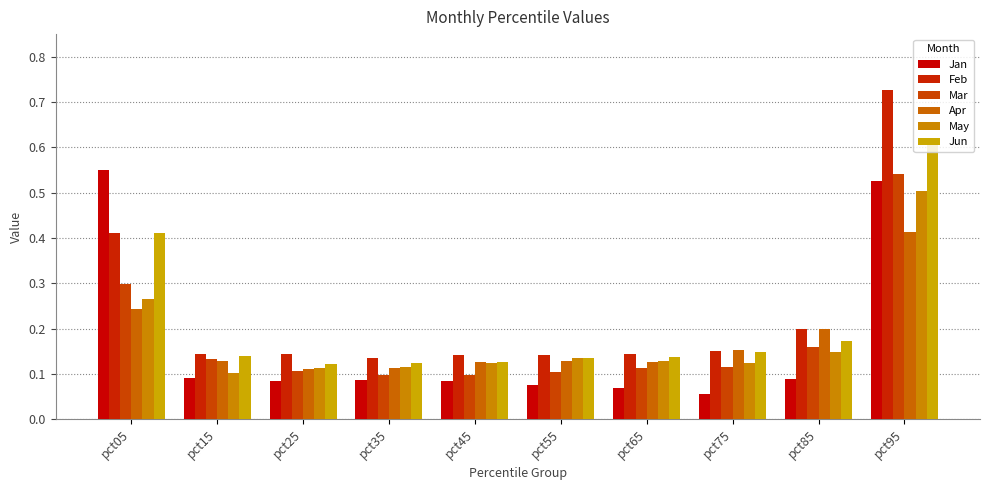

How many groups of bars are there?

10